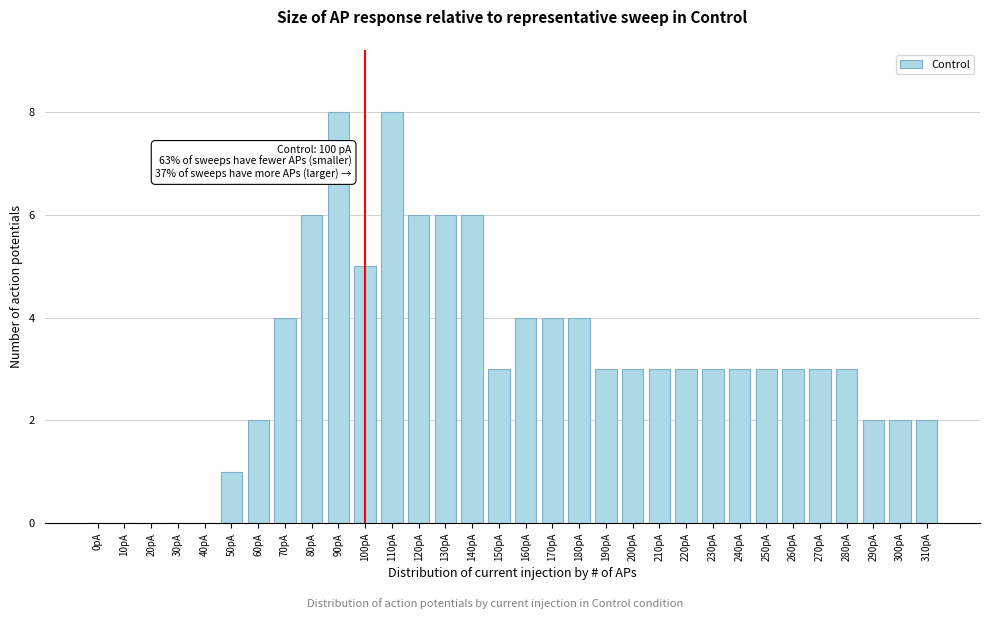

What is the greatest value displayed?

8